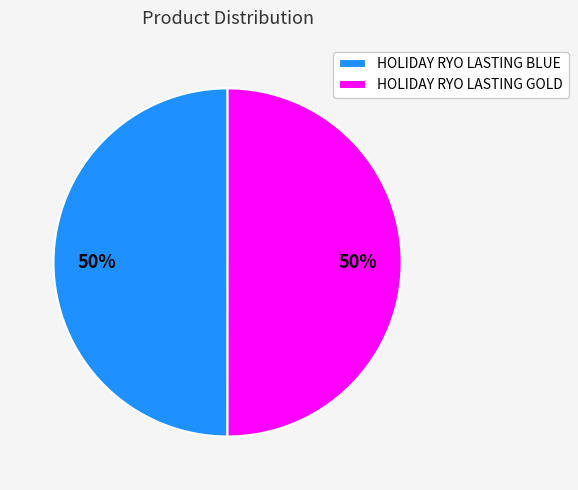

To the nearest percent, what is the combined percentage of HOLIDAY RYO LASTING BLUE and HOLIDAY RYO LASTING GOLD?

100%